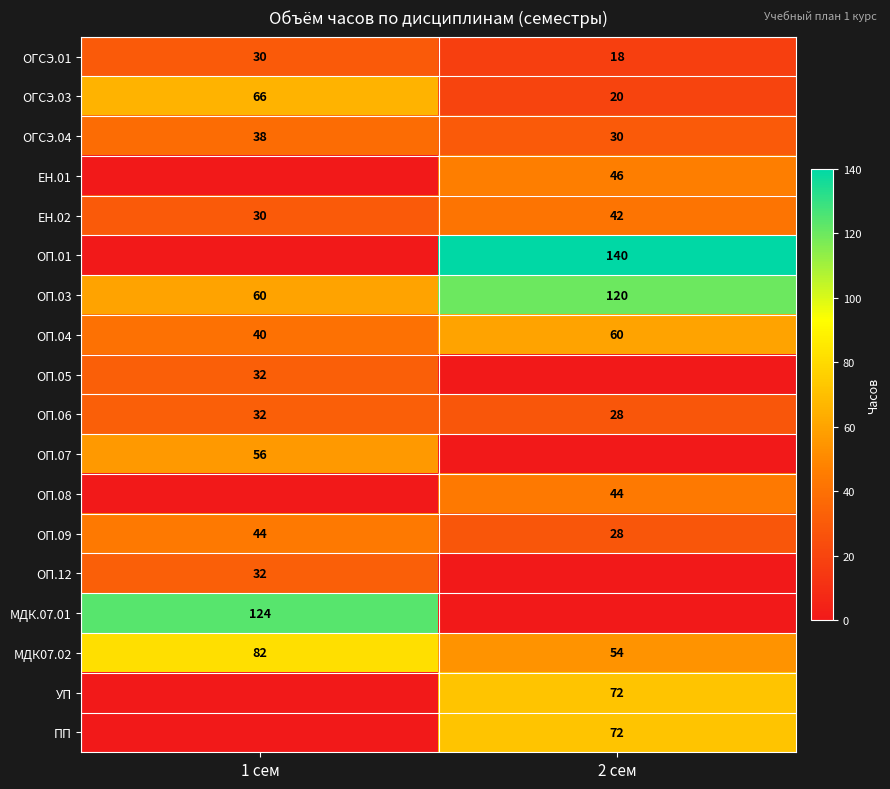

Is it true that ОГСЭ.01 equals 8 at 2 сем?

False